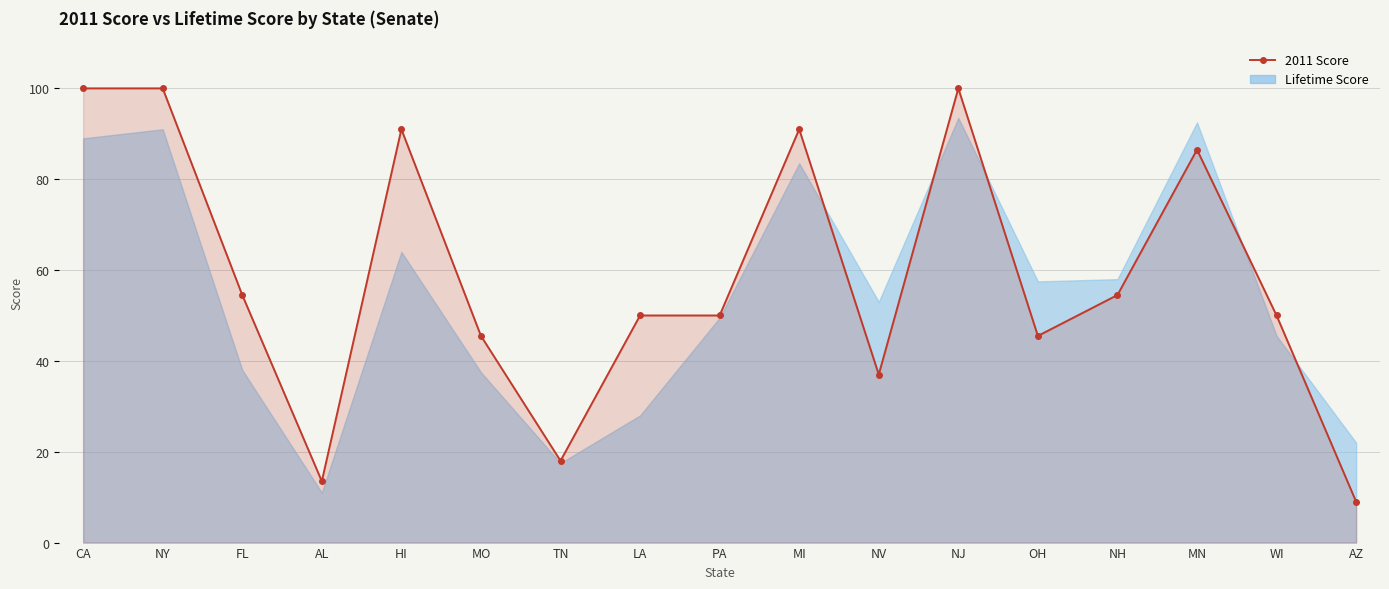

At which label is the value closest to 54?

FL